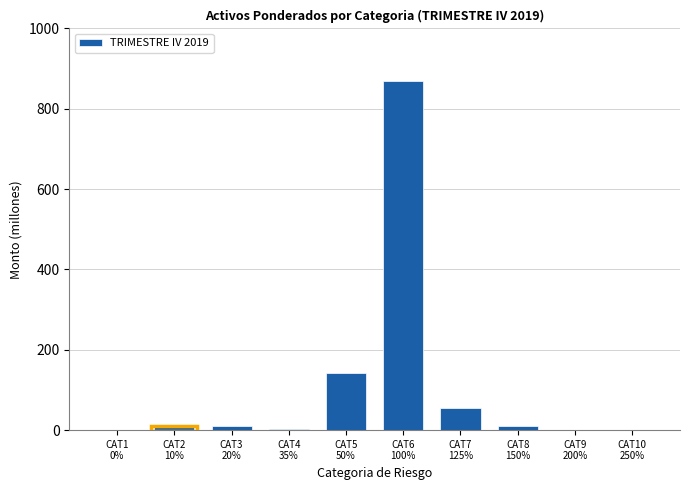

What is the sum of all values?

1094.9